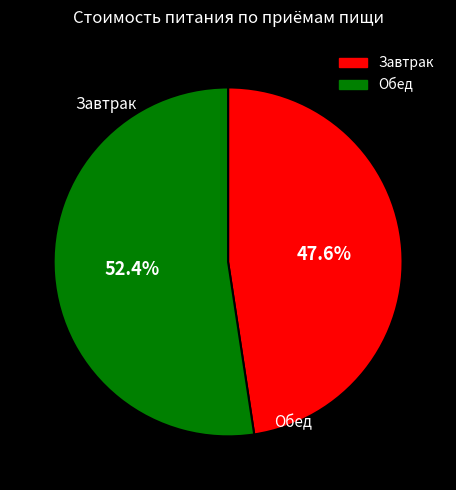

To the nearest percent, what is the difference between the largest and smallest slice percentages?

5%